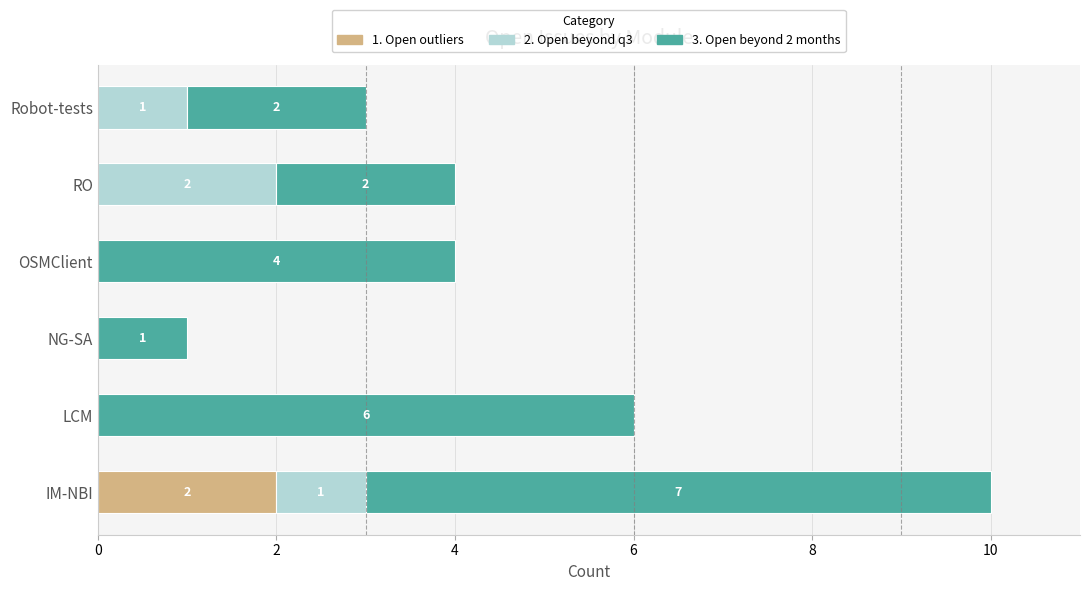

The 1. Open outliers series shows 0 at RO. True or false?

True